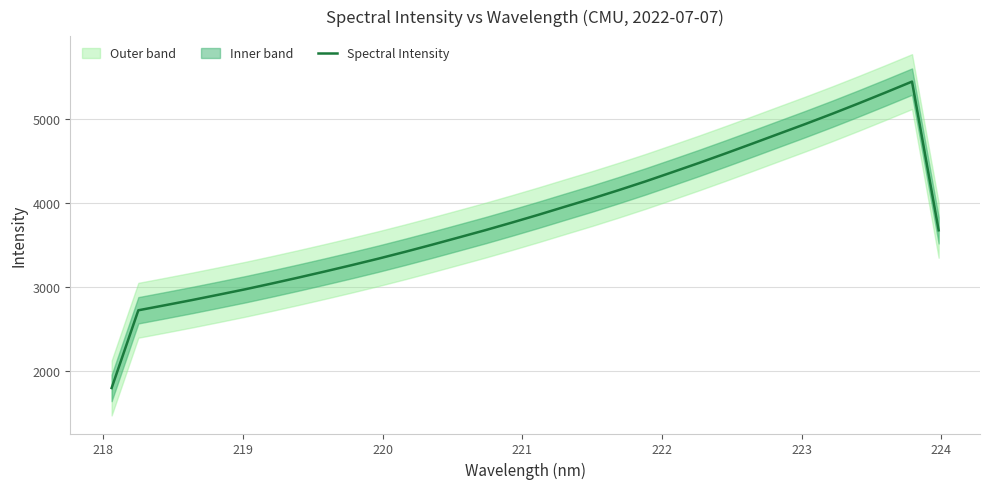

How many data points are less than 3765?

16